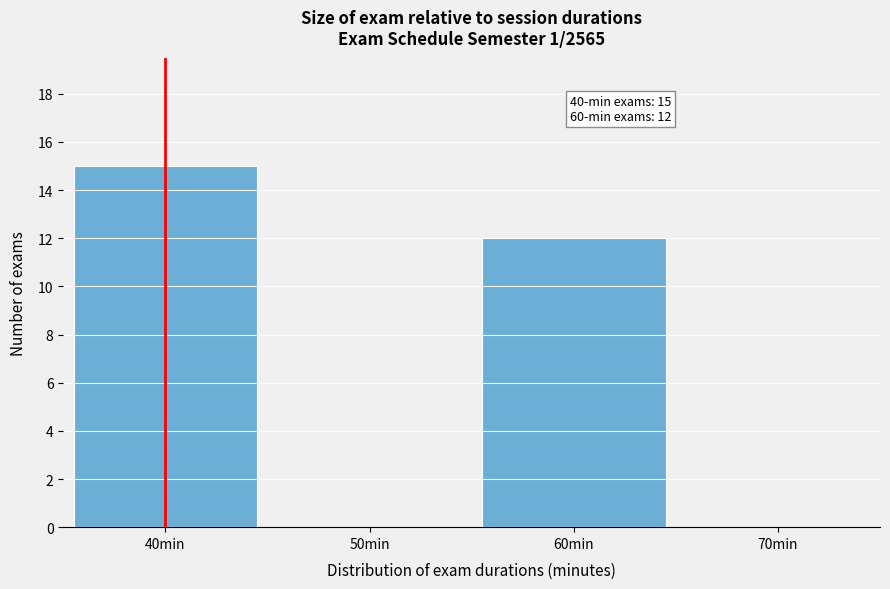

Reading left to right, transcribe all the data shown in this chart.

40min=15	50min=0	60min=12